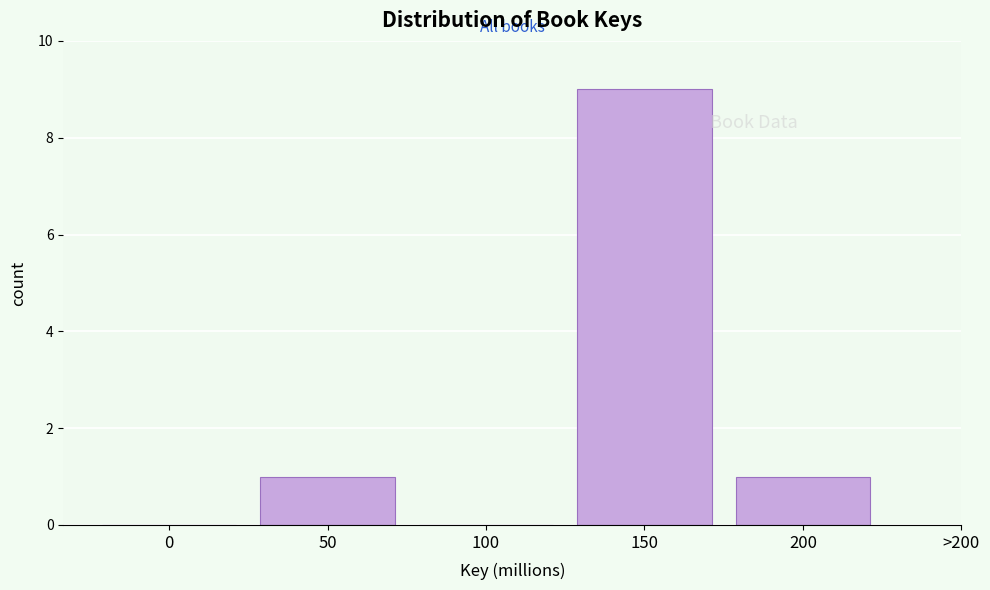

Reading left to right, extract all data points from this chart.

0=0	50=1	100=0	150=9	200=1